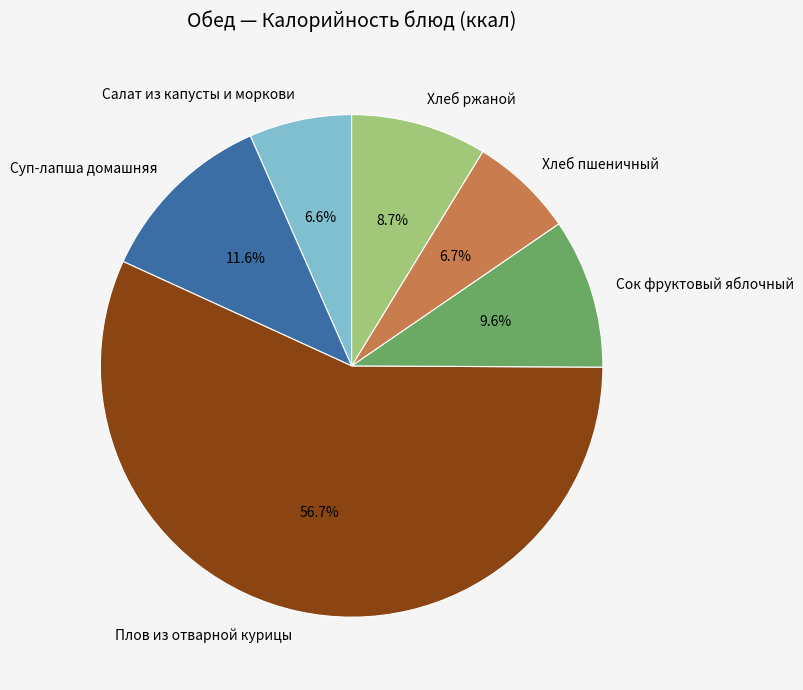

How many segments does this pie chart have?

6